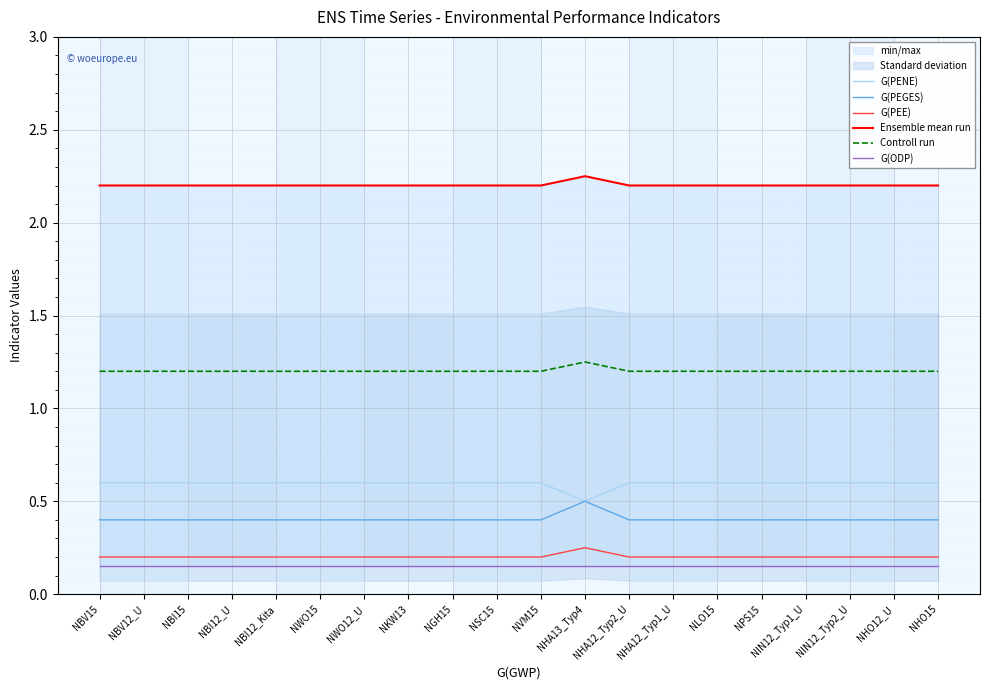

True or false: G(ODP) and Controll run cross at least once.

False